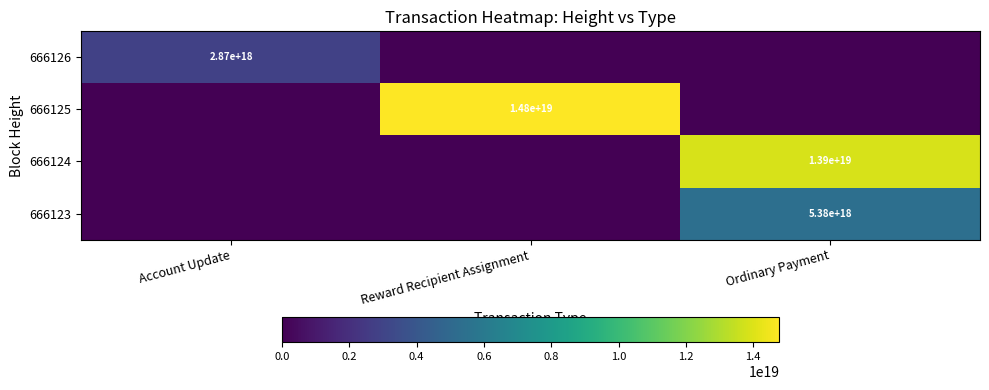

Is the value of 666125 at Reward Recipient Assignment greater than the value of 666126 at Account Update?

Yes